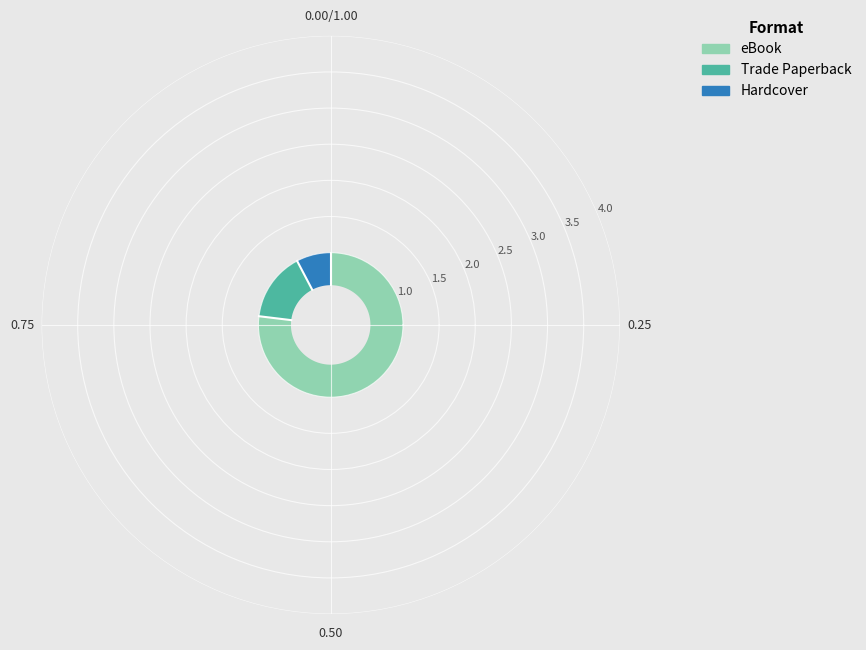

How many segments does this pie chart have?

3